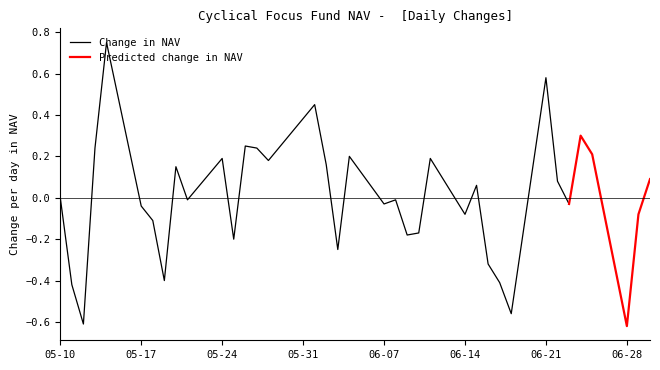

True or false: the data has more than 0 interior local peaks.

True